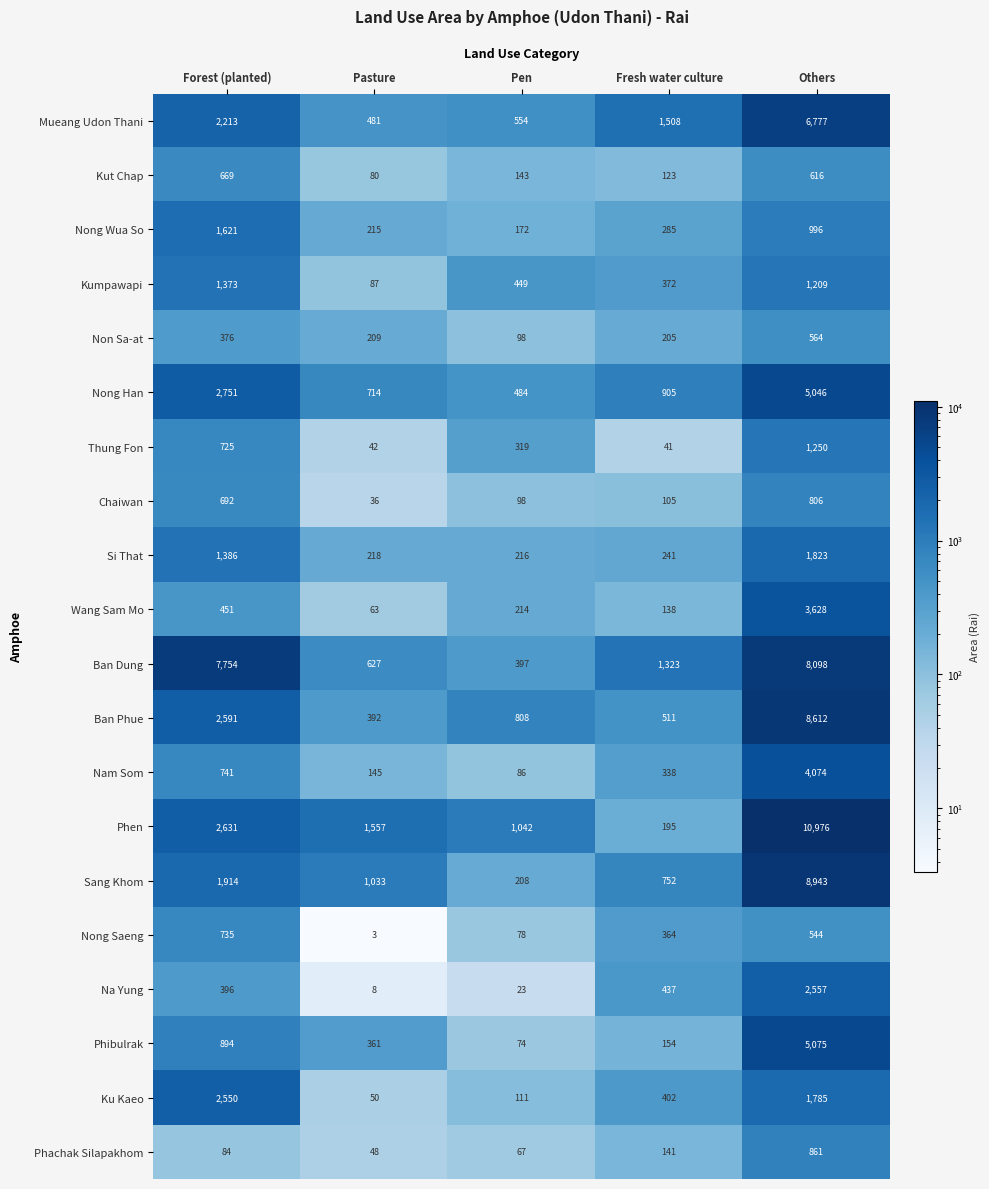

Rank the series by their maximum value, from highest to lowest.

Phen, Sang Khom, Ban Phue, Ban Dung, Mueang Udon Thani, Phibulrak, Nong Han, Nam Som, Wang Sam Mo, Na Yung, Ku Kaeo, Si That, Nong Wua So, Kumpawapi, Thung Fon, Phachak Silapakhom, Chaiwan, Nong Saeng, Kut Chap, Non Sa-at